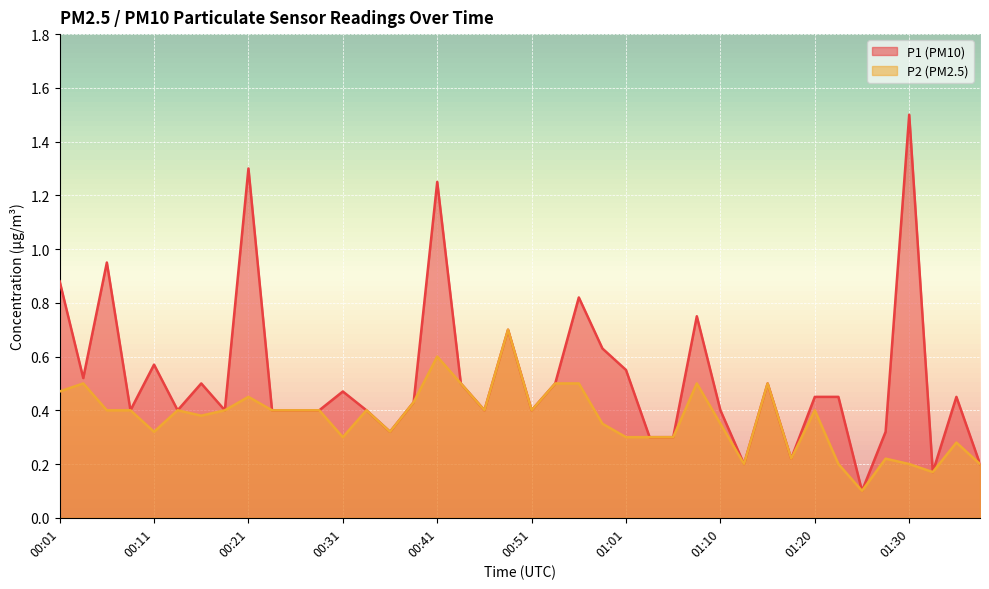

Between 00:24 and 01:15, which is larger?

01:15